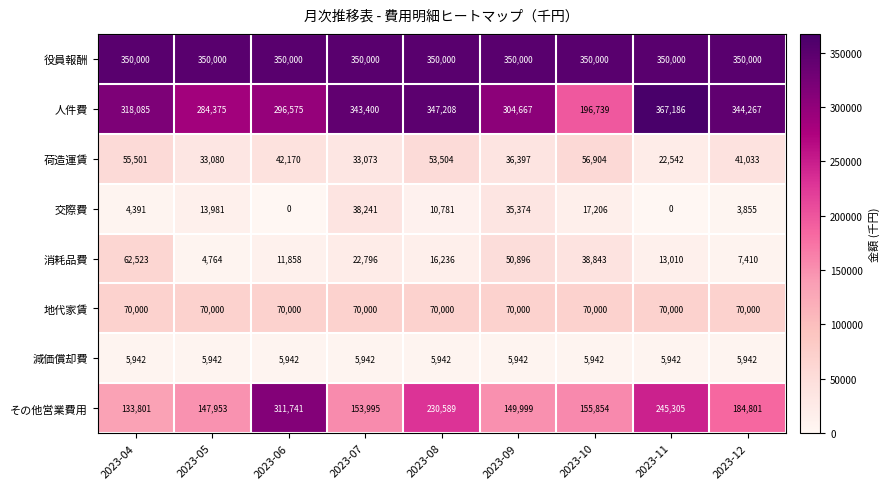

What is the difference between the 交際費 values at 2023-09 and 2023-11?

35374